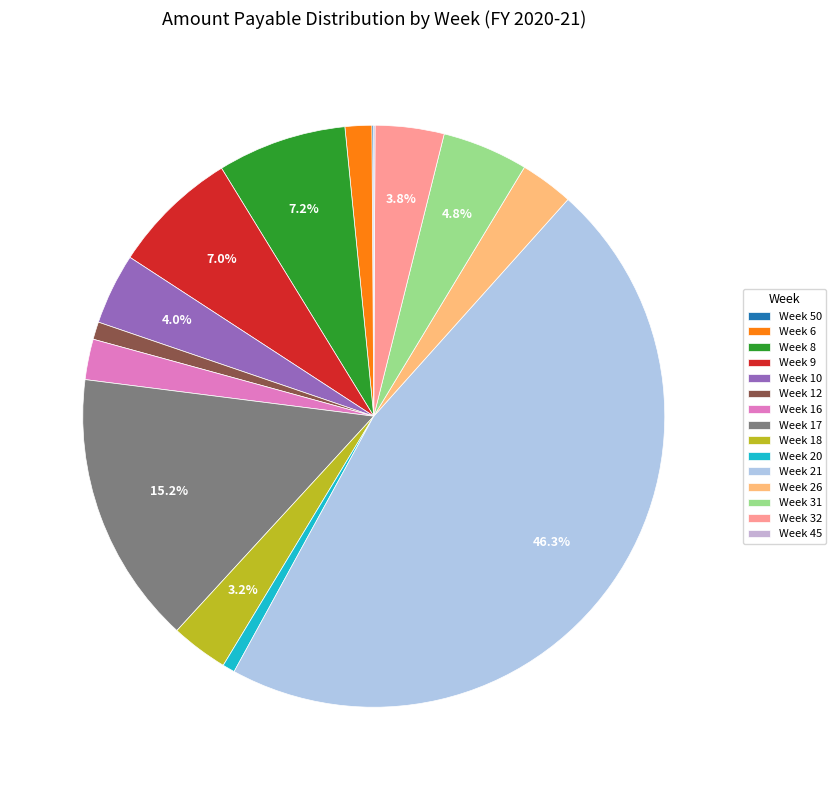

To the nearest percent, what portion does Week 17 represent?

15%